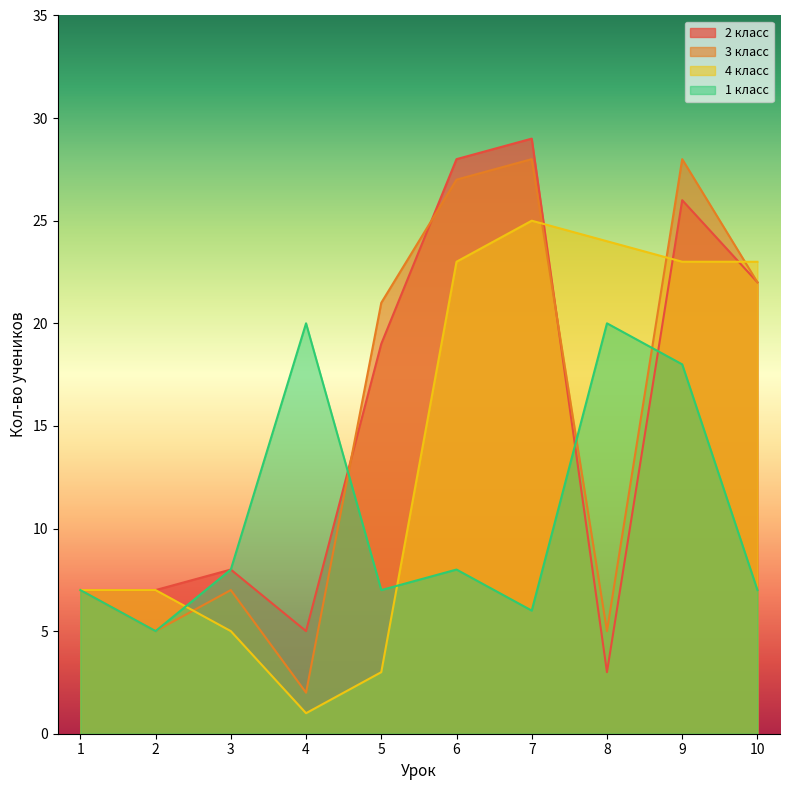

In 2 класс, how many points are higher than both neighbors (excluding endpoints)?

3